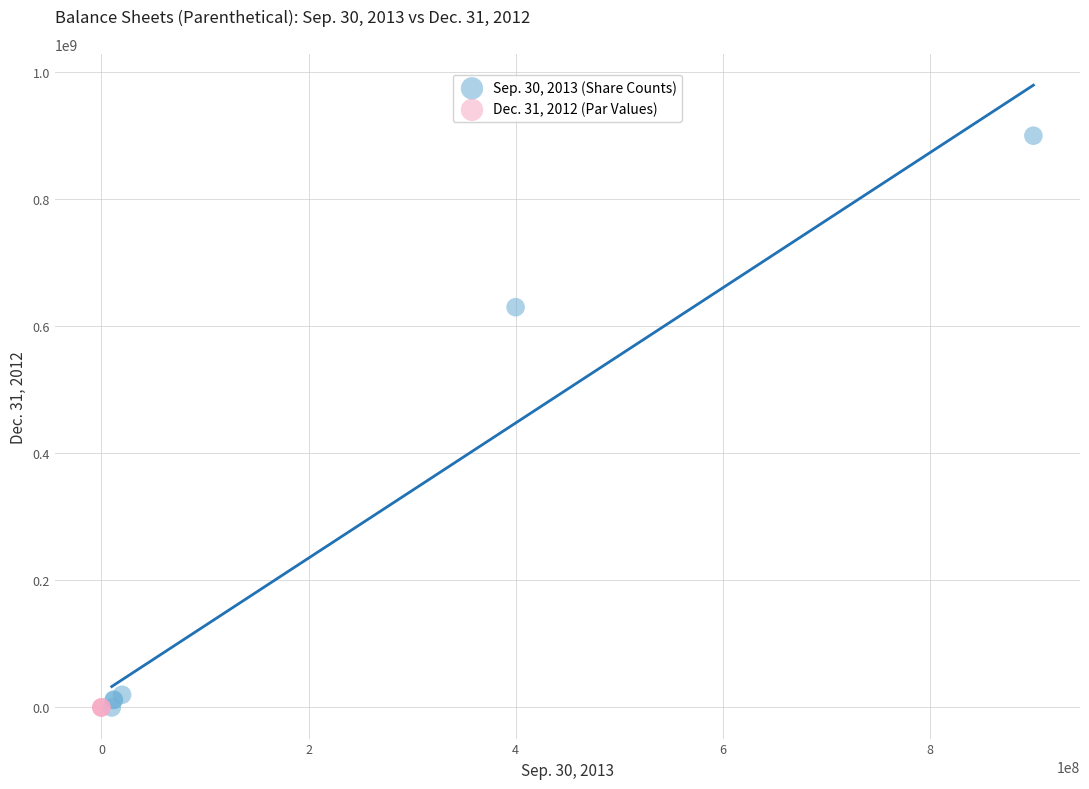

Which series contains the highest Y value?

Sep. 30, 2013 (Share Counts)